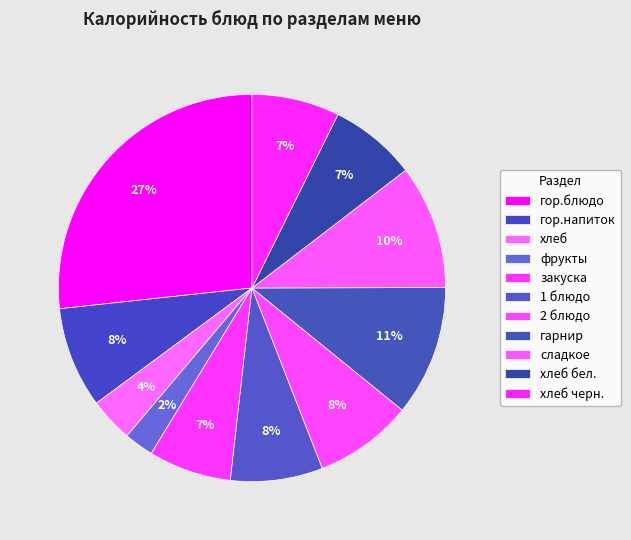

How many slices are in this pie chart?

11